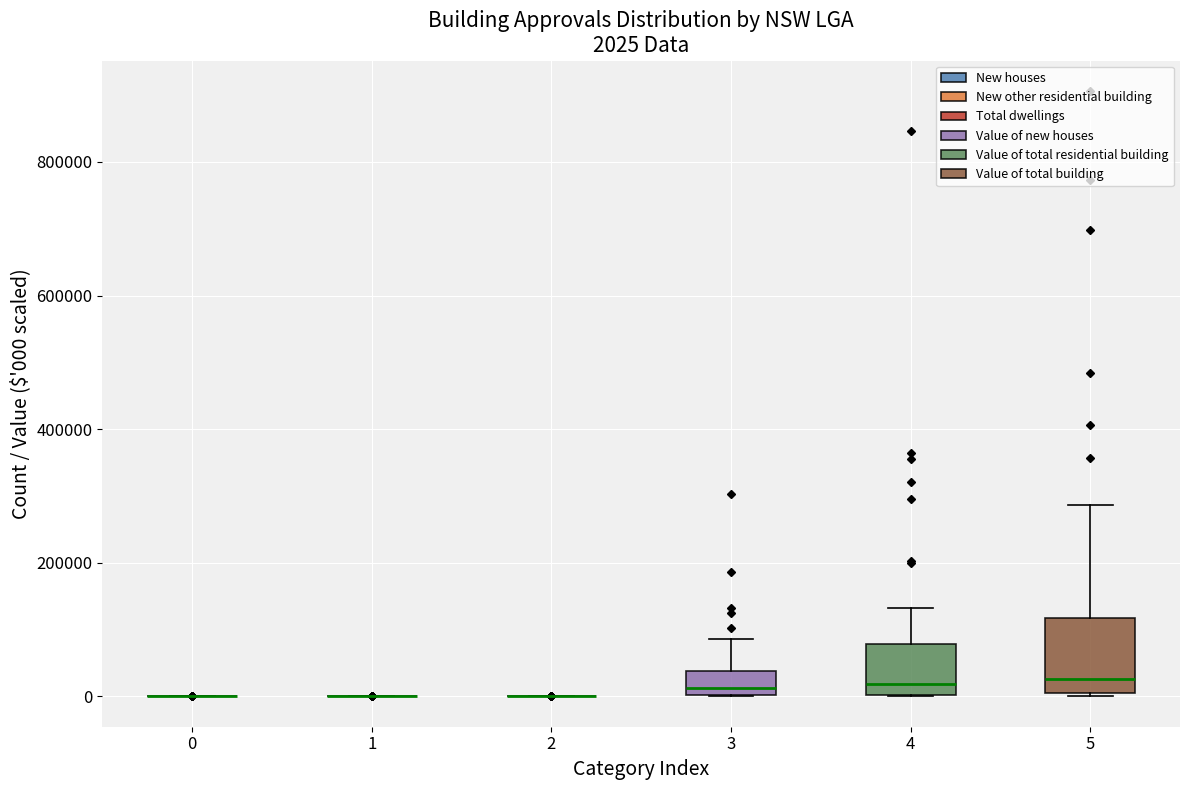

Which box is the tallest, from its lower edge to its upper edge?

5